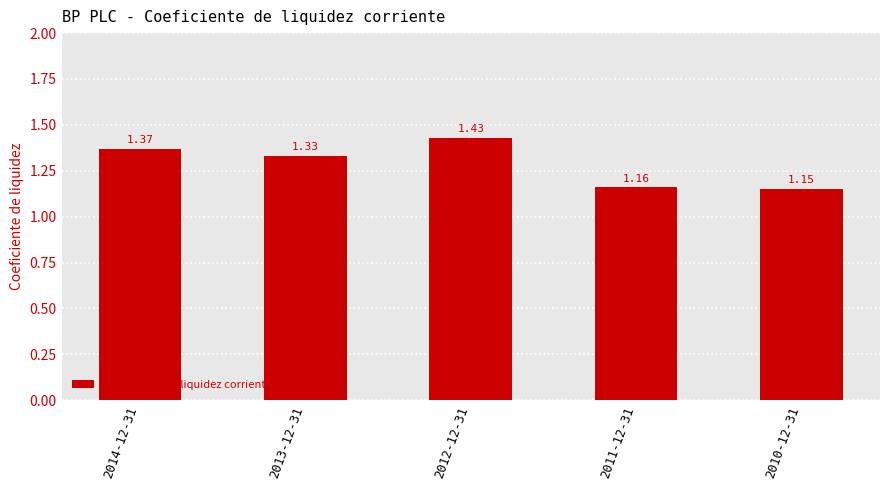

Approximately how many times larger is the value at 2010-12-31 compared to 2012-12-31?

0.8